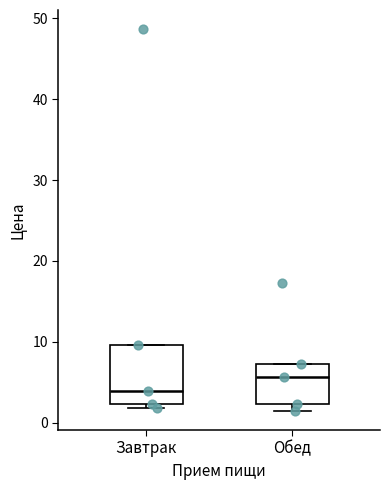

Comparing the boxes themselves (not the whiskers), which one is the tallest?

Завтрак